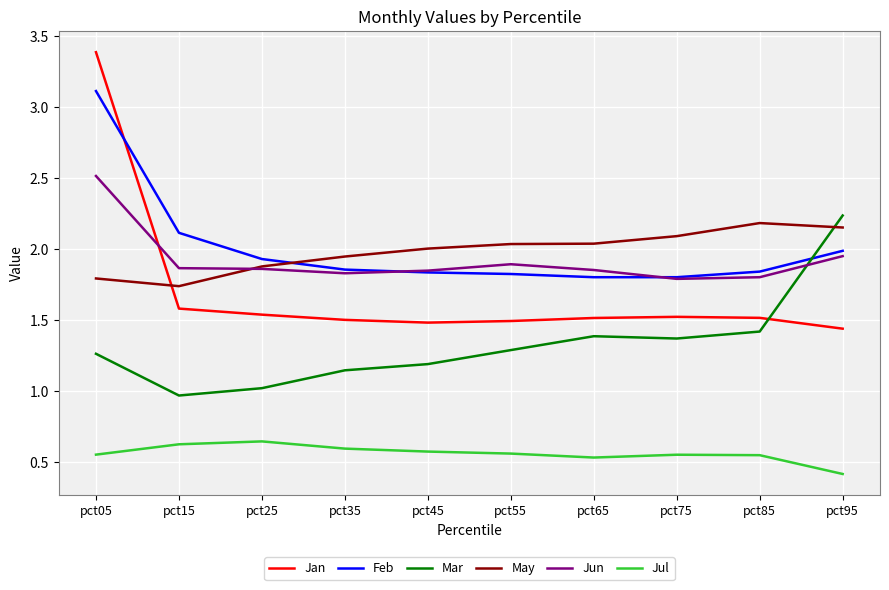

In Jul, how many points are lower than both neighbors (excluding endpoints)?

1